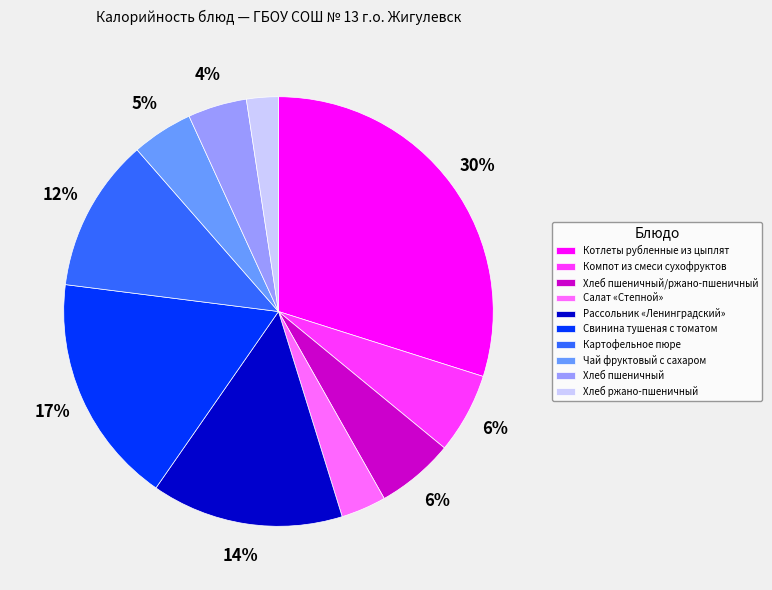

Is the sum of Рассольник «Ленинградский» and Салат «Степной» greater than half?

No